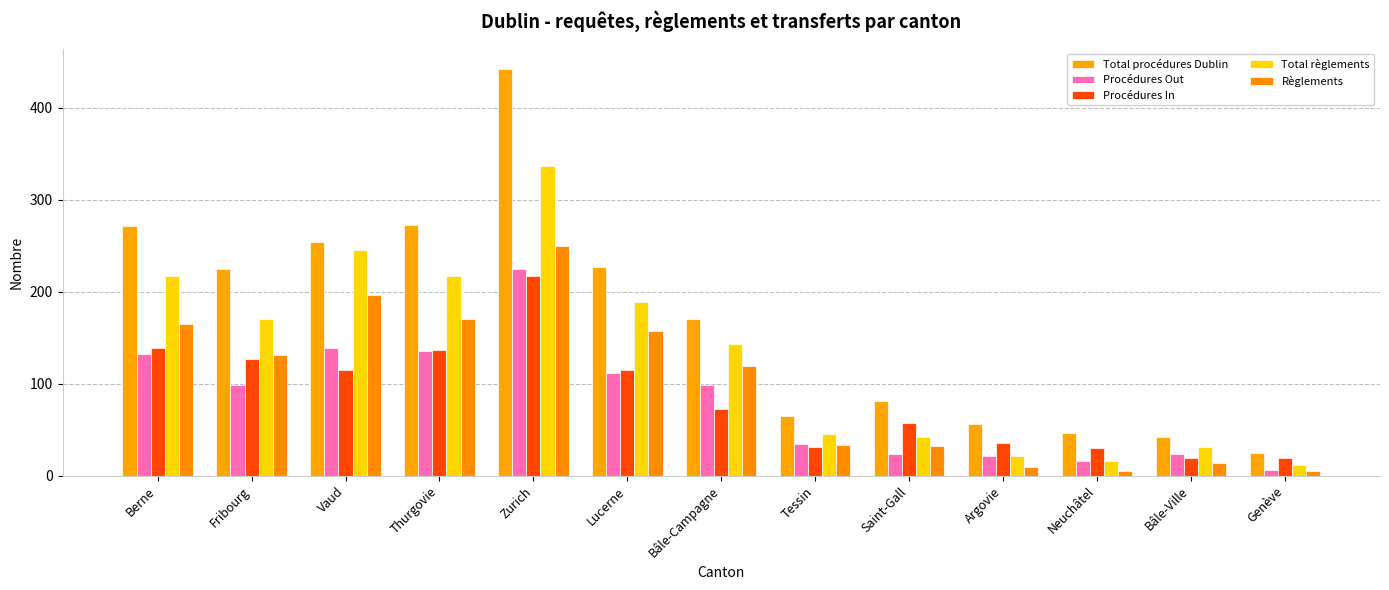

Reading left to right, list all the values displayed in this chart.

Total procédures Dublin: Berne=271	Fribourg=225	Vaud=254	Thurgovie=272	Zurich=442	Lucerne=227	Bâle-Campagne=170	Tessin=65	Saint-Gall=81	Argovie=56	Neuchâtel=46	Bâle-Ville=42	Genève=25
Procédures Out: Berne=132	Fribourg=98	Vaud=139	Thurgovie=135	Zurich=225	Lucerne=112	Bâle-Campagne=98	Tessin=34	Saint-Gall=24	Argovie=21	Neuchâtel=16	Bâle-Ville=23	Genève=6
Procédures In: Berne=139	Fribourg=127	Vaud=115	Thurgovie=137	Zurich=217	Lucerne=115	Bâle-Campagne=72	Tessin=31	Saint-Gall=57	Argovie=35	Neuchâtel=30	Bâle-Ville=19	Genève=19
Total règlements: Berne=217	Fribourg=170	Vaud=245	Thurgovie=217	Zurich=336	Lucerne=189	Bâle-Campagne=143	Tessin=45	Saint-Gall=42	Argovie=21	Neuchâtel=16	Bâle-Ville=31	Genève=11
Règlements: Berne=165	Fribourg=131	Vaud=196	Thurgovie=170	Zurich=249	Lucerne=157	Bâle-Campagne=119	Tessin=33	Saint-Gall=32	Argovie=9	Neuchâtel=5	Bâle-Ville=14	Genève=5